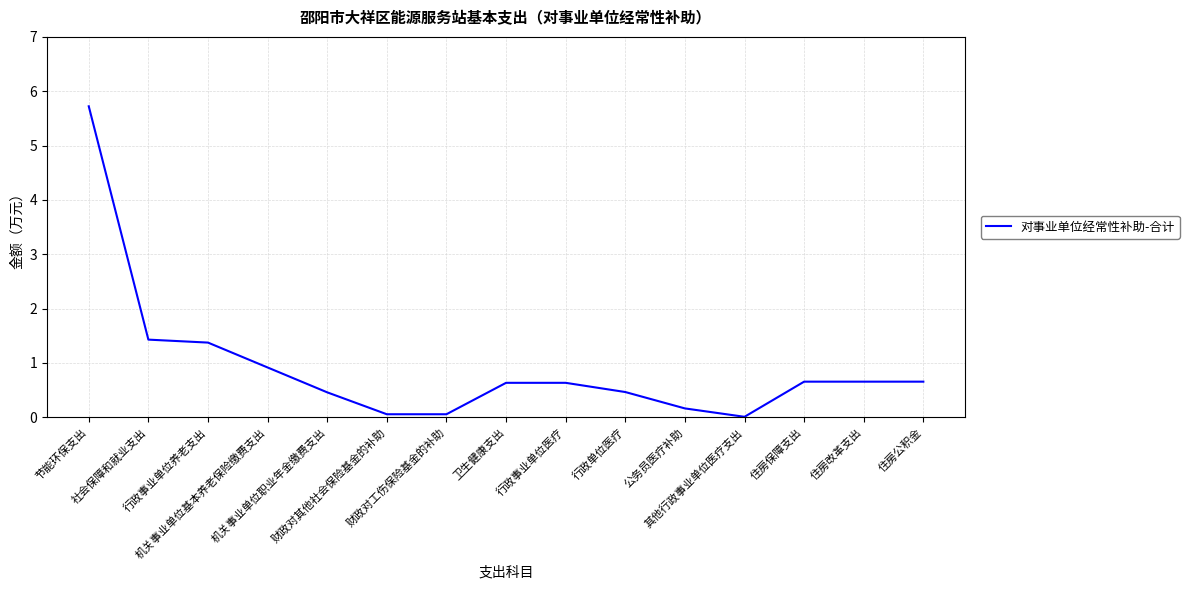

What is the greatest value displayed?

5.7